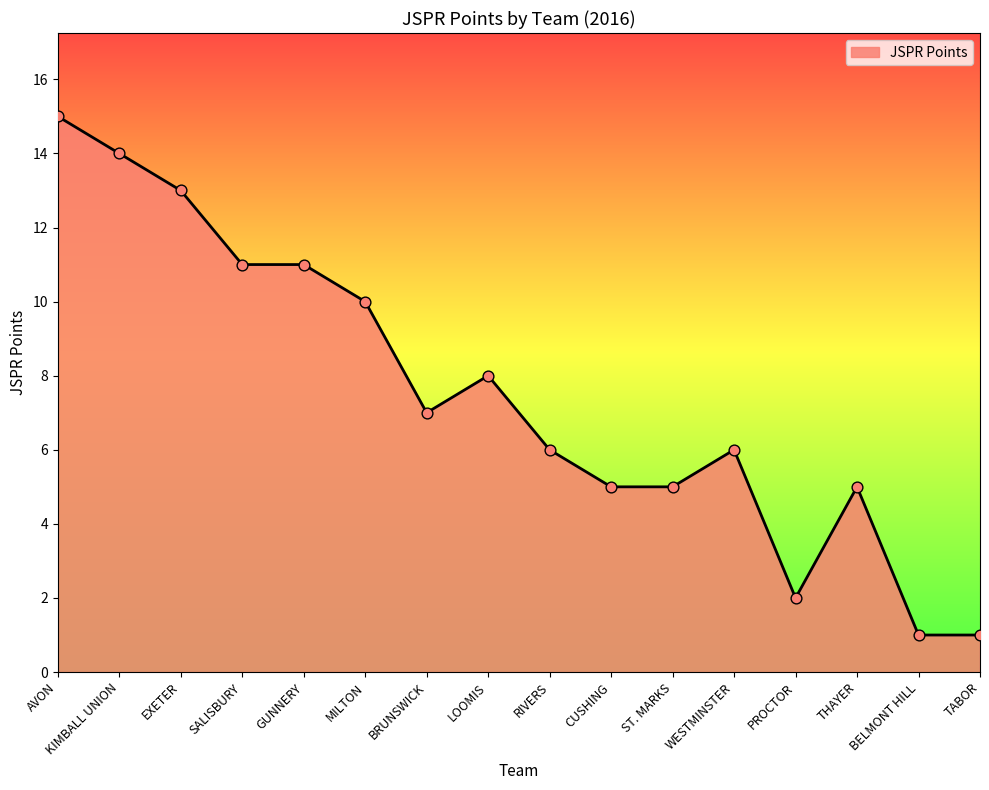

Approximately how many times larger is the value at PROCTOR compared to GUNNERY?

0.2